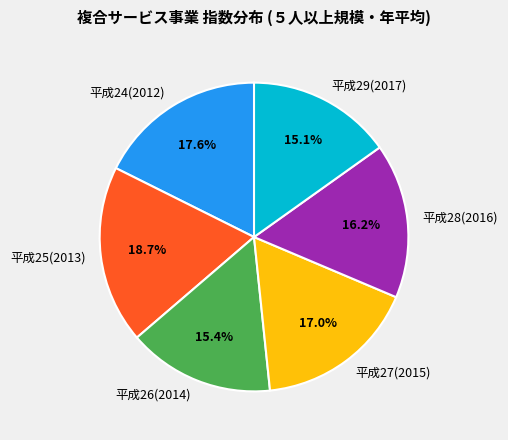

To the nearest percent, what is the difference between the largest and smallest slice percentages?

4%